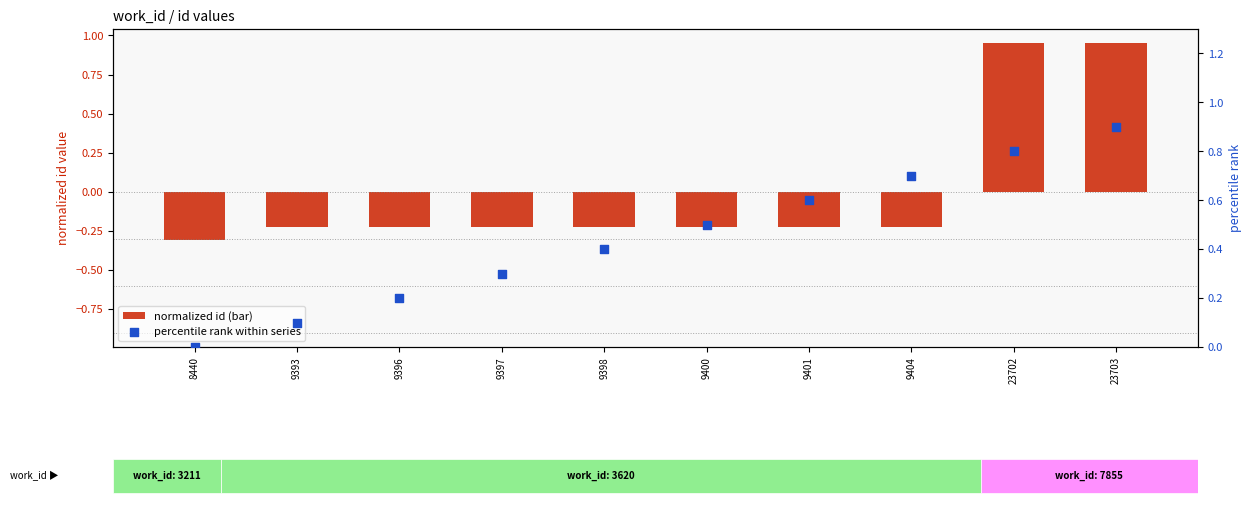

Is the value of normalized id (bar) at 9404 greater than the value of percentile rank within series at 8440?

No